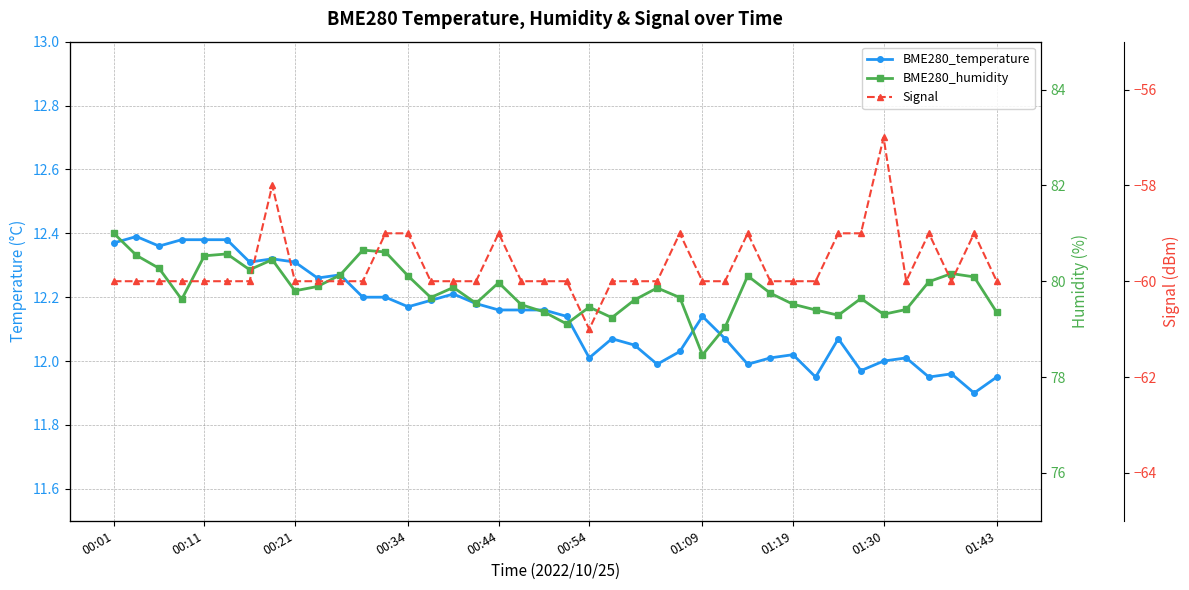

What is the average value of the BME280_temperature series?

12.1